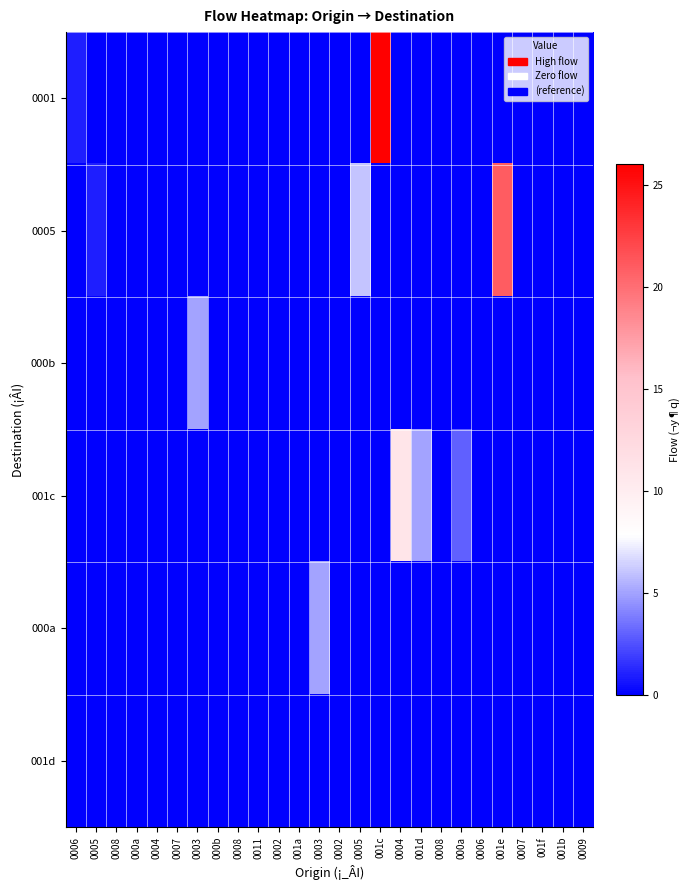

Reading left to right, list all the values displayed in this chart.

0001: 0006=1	0005=0	0008=0	000a=0	0004=0	0007=0	0003=0	000b=0	0008=0	0011=0	0002=0	001a=0	0003=0	0002=0	0005=0	001c=26	0004=0	001d=0	0008=0	000a=0	0006=0	001e=0	0007=0	001f=0	001b=0	0009=0
0005: 0006=0	0005=1	0008=0	000a=0	0004=0	0007=0	0003=0	000b=0	0008=0	0011=0	0002=0	001a=0	0003=0	0002=0	0005=6	001c=0	0004=0	001d=0	0008=0	000a=0	0006=0	001e=21	0007=0	001f=0	001b=0	0009=0
000b: 0006=0	0005=0	0008=0	000a=0	0004=0	0007=0	0003=5	000b=0	0008=0	0011=0	0002=0	001a=0	0003=0	0002=0	0005=0	001c=0	0004=0	001d=0	0008=0	000a=0	0006=0	001e=0	0007=0	001f=0	001b=0	0009=0
001c: 0006=0	0005=0	0008=0	000a=0	0004=0	0007=0	0003=0	000b=0	0008=0	0011=0	0002=0	001a=0	0003=0	0002=0	0005=0	001c=0	0004=11	001d=5	0008=0	000a=3	0006=0	001e=0	0007=0	001f=0	001b=0	0009=0
000a: 0006=0	0005=0	0008=0	000a=0	0004=0	0007=0	0003=0	000b=0	0008=0	0011=0	0002=0	001a=0	0003=5	0002=0	0005=0	001c=0	0004=0	001d=0	0008=0	000a=0	0006=0	001e=0	0007=0	001f=0	001b=0	0009=0
001d: 0006=0	0005=0	0008=0	000a=0	0004=0	0007=0	0003=0	000b=0	0008=0	0011=0	0002=0	001a=0	0003=0	0002=0	0005=0	001c=0	0004=0	001d=0	0008=0	000a=0	0006=0	001e=0	0007=0	001f=0	001b=0	0009=0